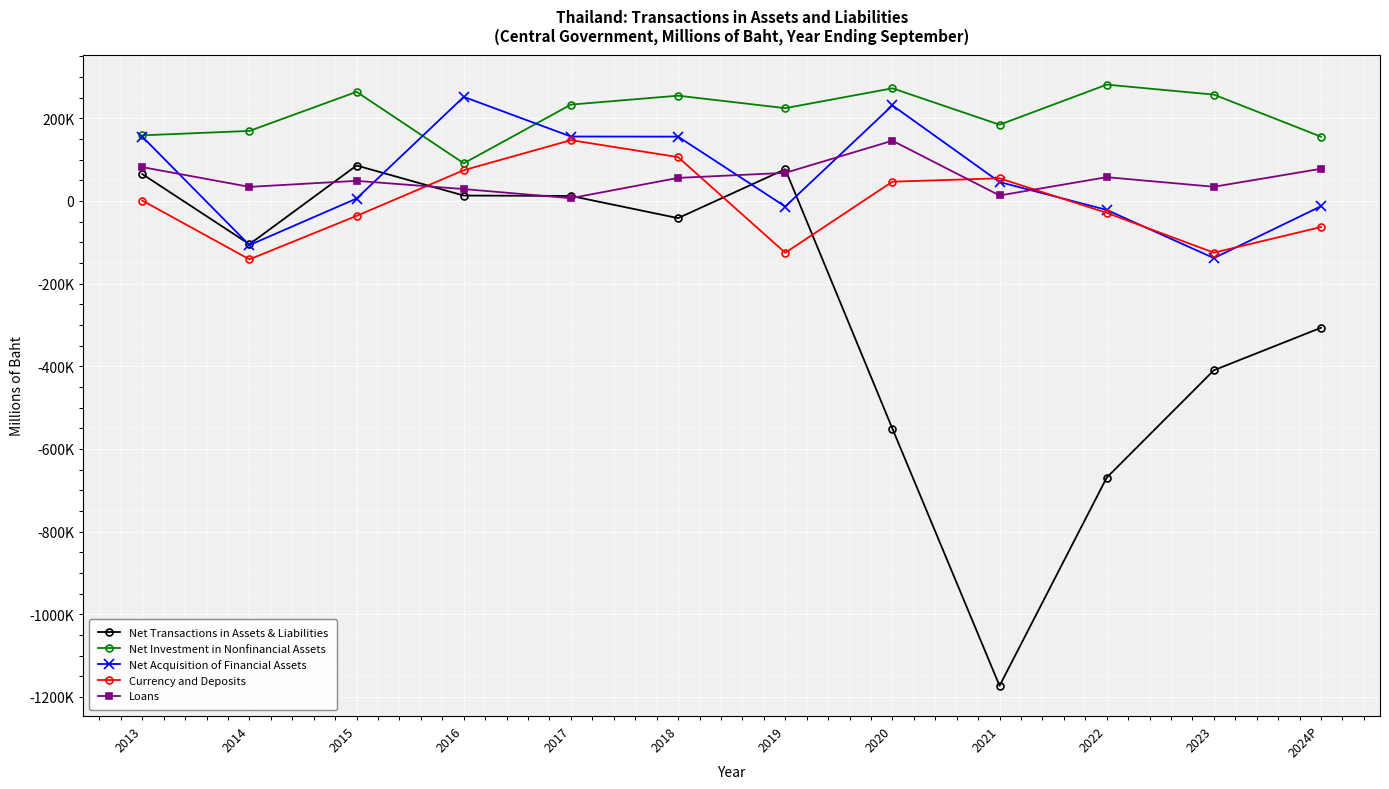

Reading left to right, extract all data points from this chart.

Net Transactions in Assets & Liabilities: 64788.6	-105005.2	85527.6	12836.2	11915.5	-41802.6	76570.5	-551149.2	-1173297.4	-669581.7	-409790.9	-307024.8
Net Investment in Nonfinancial Assets: 158512.4	169169.9	263795.3	90872.8	232880.4	254463.0	224293.5	272345.6	184234.6	281218.6	257024.5	155204.5
Net Acquisition of Financial Assets: 155331.5	-107099.7	5688.9	251633.4	155635.0	155359.4	-13700.8	230944.2	45538.1	-21933.0	-138533.0	-12917.2
Currency and Deposits: 782.8	-141532.7	-36366.3	74160.6	146882.4	105823.7	-125626.7	46389.6	54557.4	-29071.9	-125324.4	-63367.1
Loans: 81669.0	33828.8	48425.5	28486.5	6486.8	55533.6	67747.2	145498.1	13048.2	57274.4	34100.7	77667.9